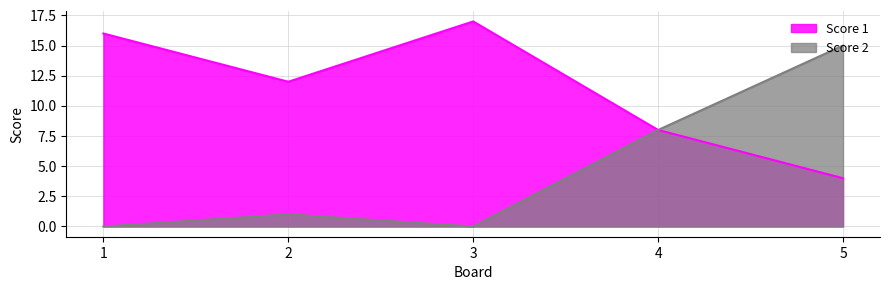

What is the difference between the second highest and second lowest values in the Score 1 series?

8